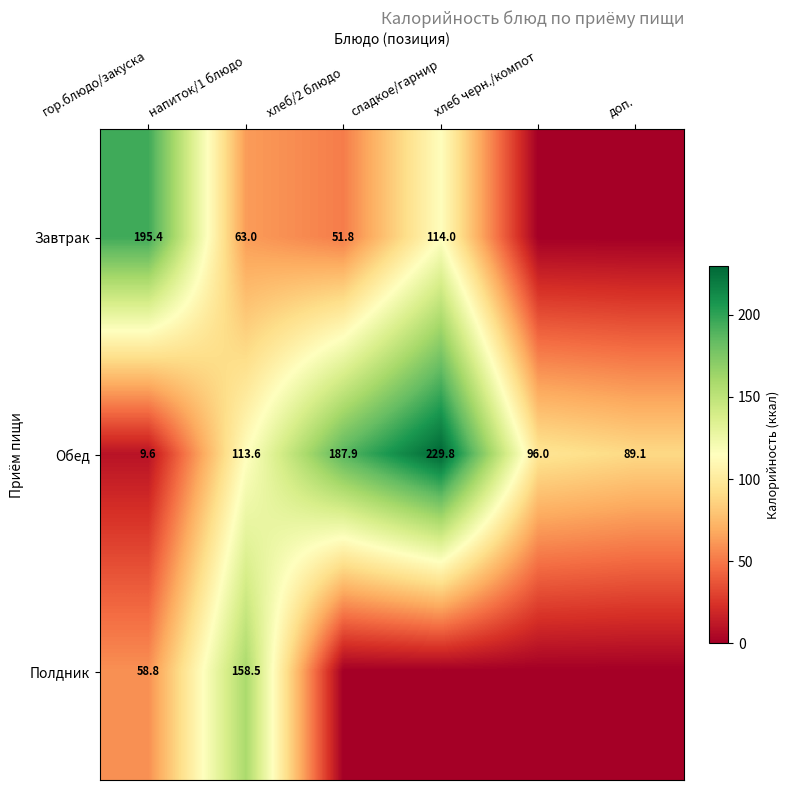

Which category has the lowest value across all series?

хлеб черн./компот